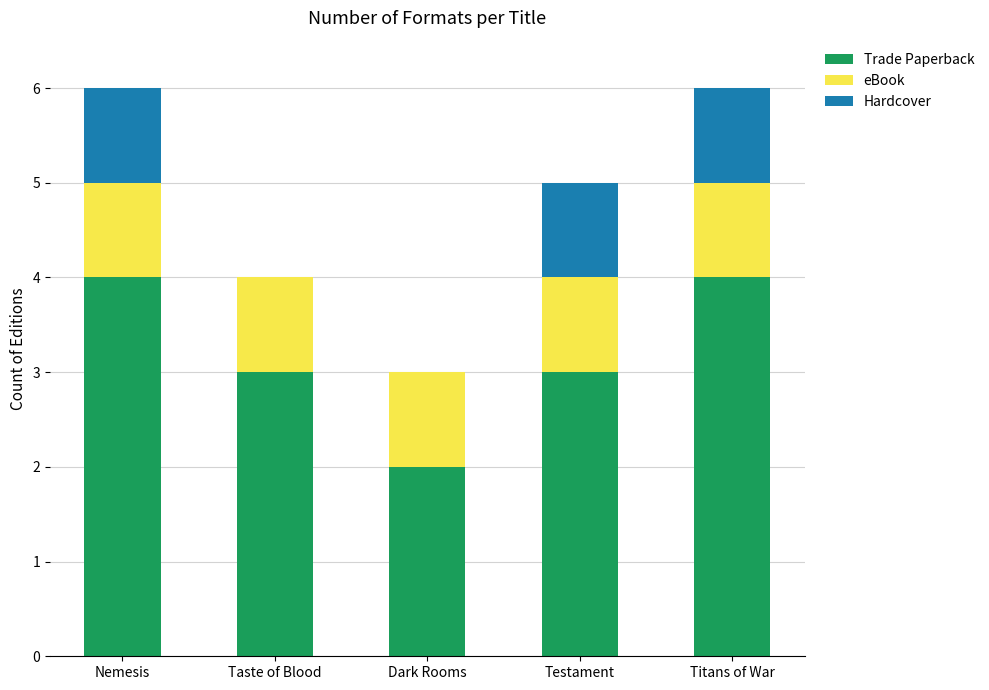

What is the sum of the Trade Paperback values at Testament and Nemesis?

7